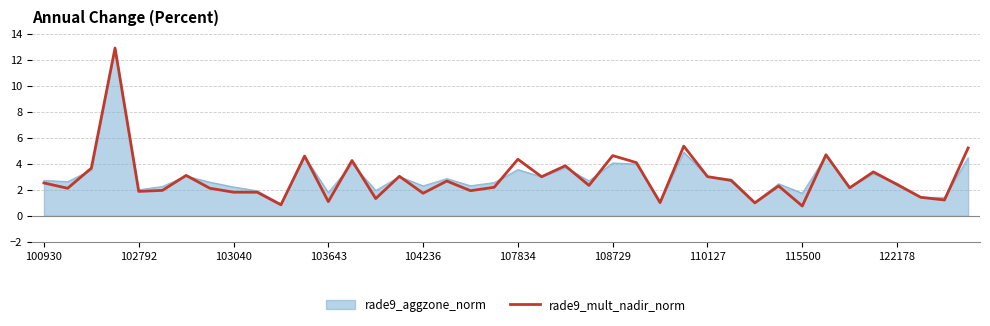

What is the minimum value shown in the chart?

0.8